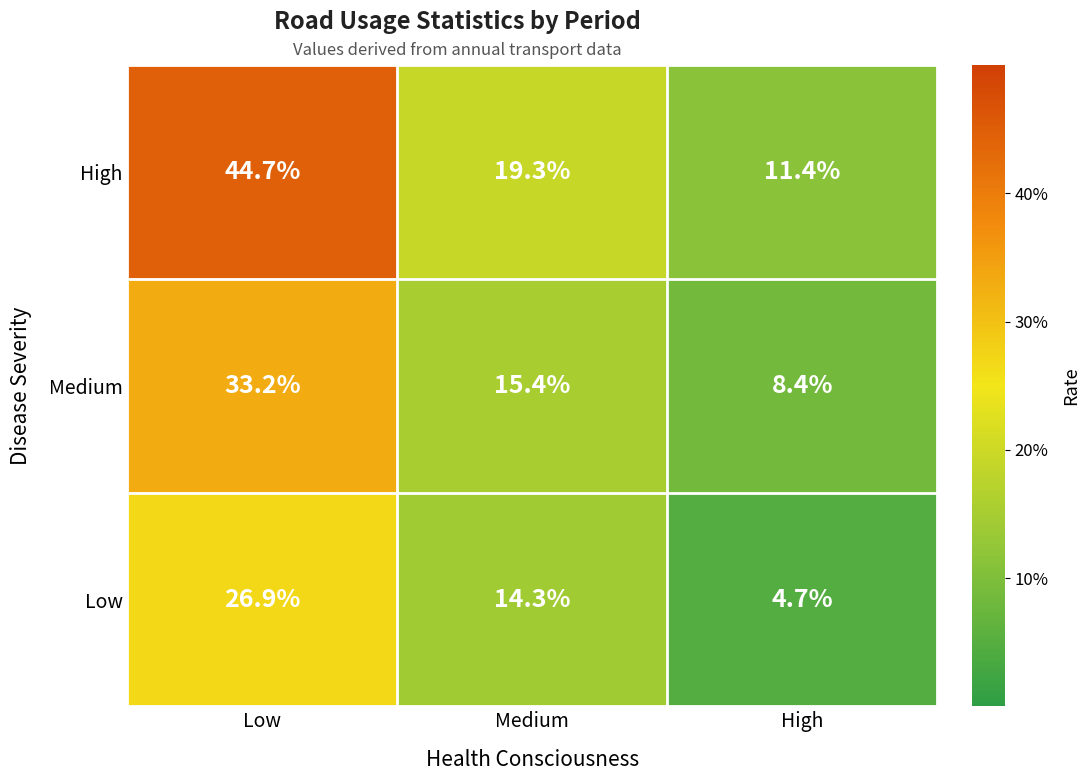

Rank the series at High from lowest to highest value.

Low, Medium, High